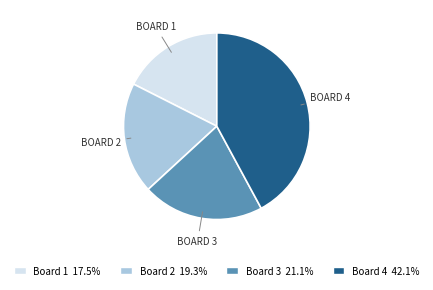

Does Board 4 account for over 50% of the chart?

No